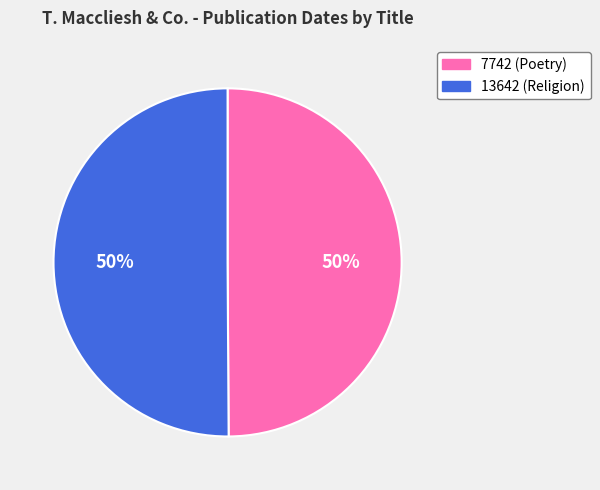

Do 7742 (Poetry) and 13642 (Religion) together represent more than half of the pie?

Yes